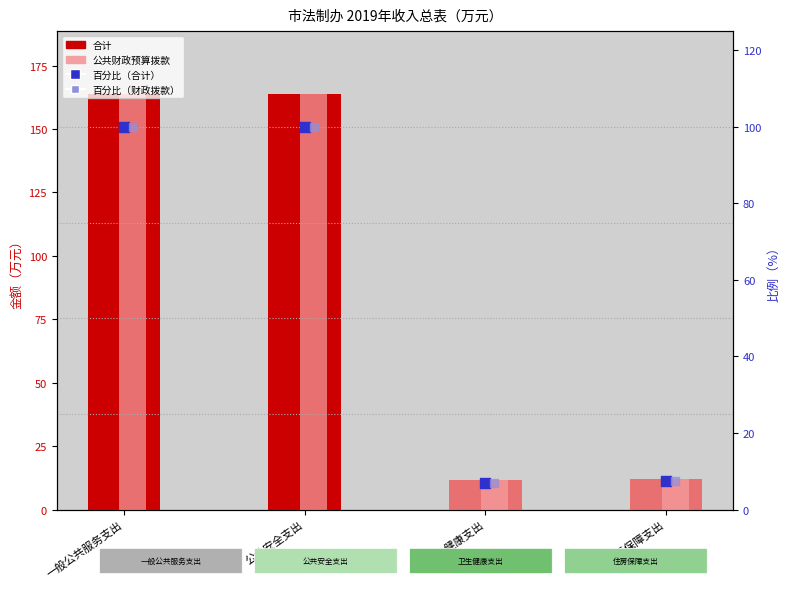

At which category is the sum across all series the highest?

公共安全支出